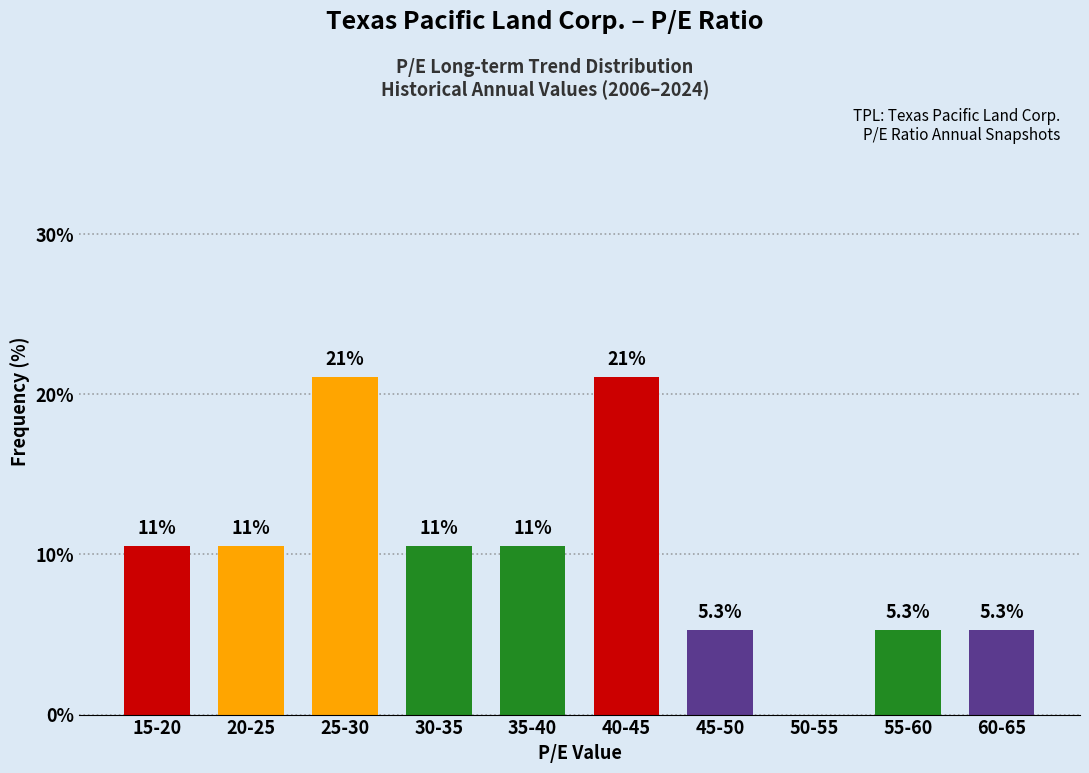

Reading left to right, transcribe all the data shown in this chart.

15-20=10.5	20-25=10.5	25-30=21.1	30-35=10.5	35-40=10.5	40-45=21.1	45-50=5.3	50-55=0.0	55-60=5.3	60-65=5.3